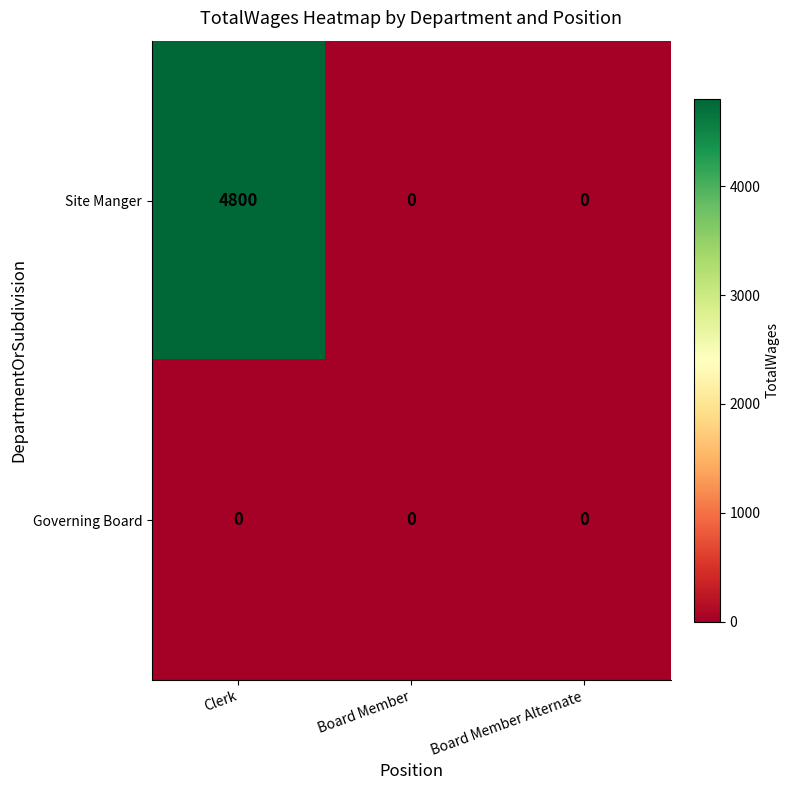

Reading left to right, extract all data points from this chart.

Site Manger: 4800	0	0
Governing Board: 0	0	0